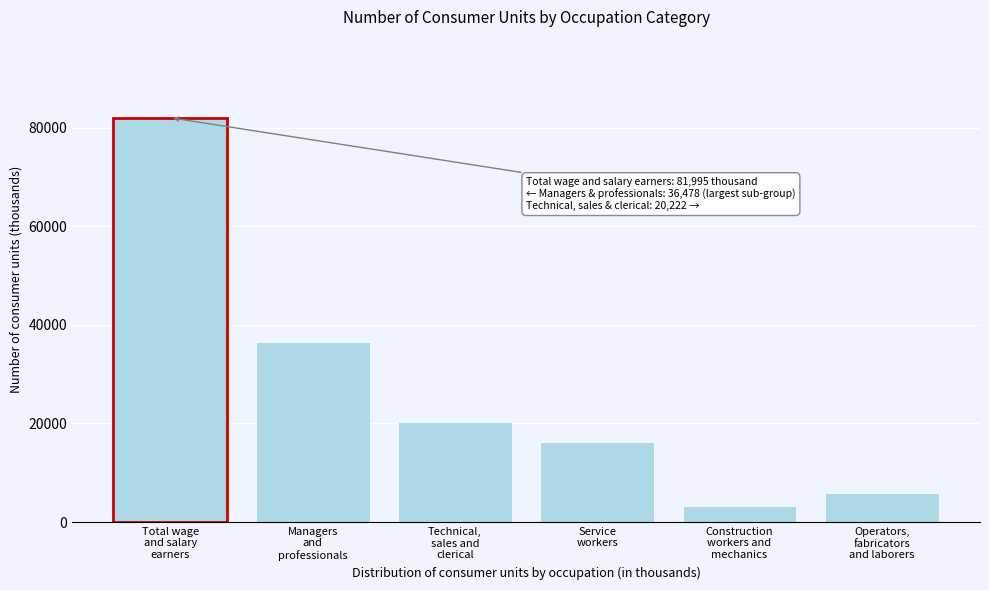

Reading right to left, transcribe all the data shown in this chart.

5891	3187	16216	20222	36478	81995